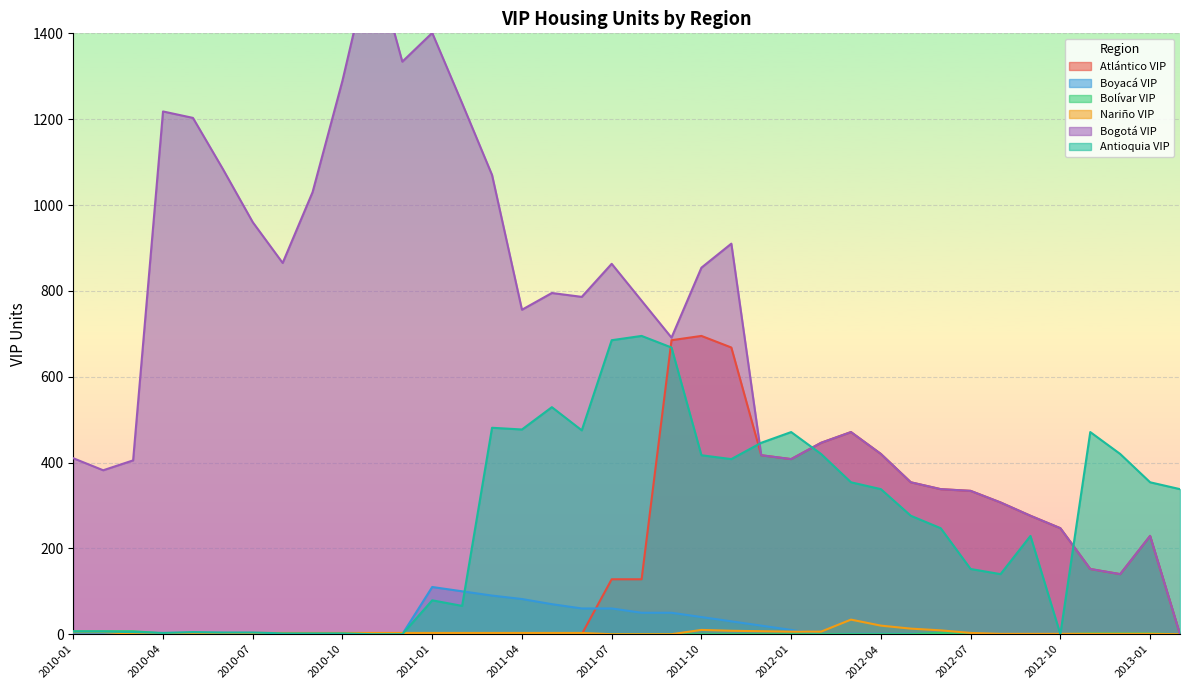

Is the value of Antioquia VIP at 2012-10 greater than the value of Atlántico VIP at 2012-09?

No